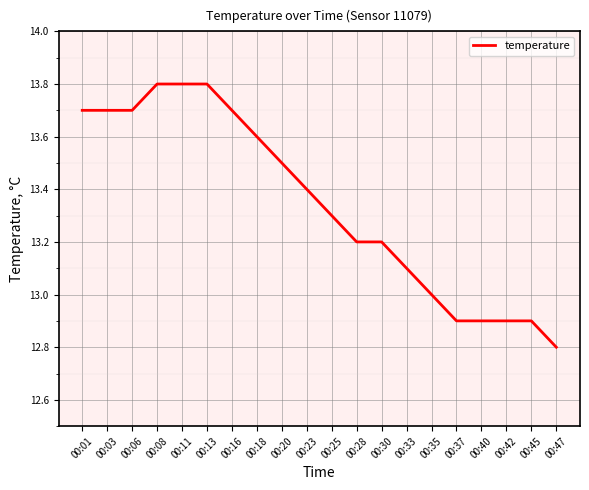

What is the difference between the maximum and minimum values?

1.0